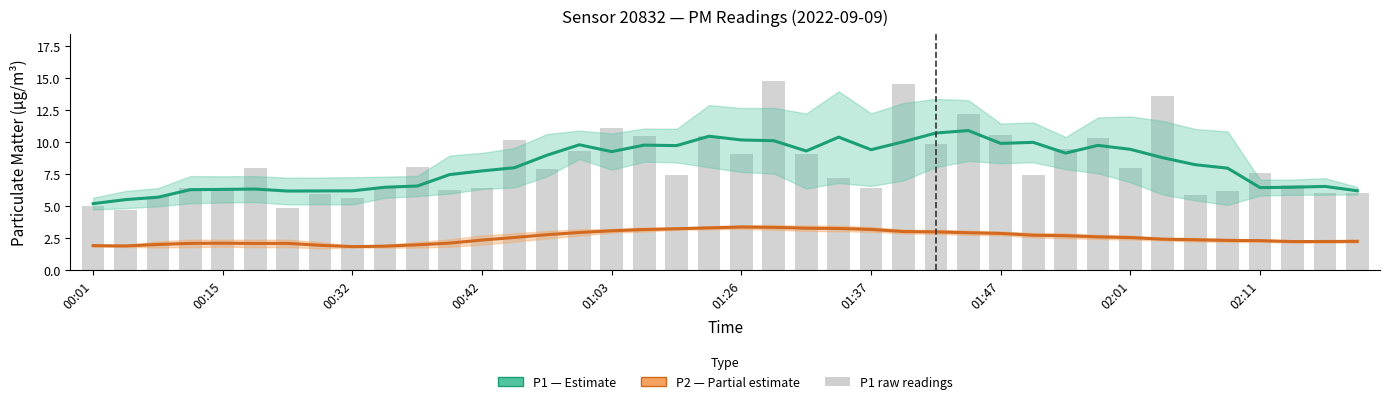

What is the difference between the P2 (PM2.5 fine) values at 10 and 30?

0.7